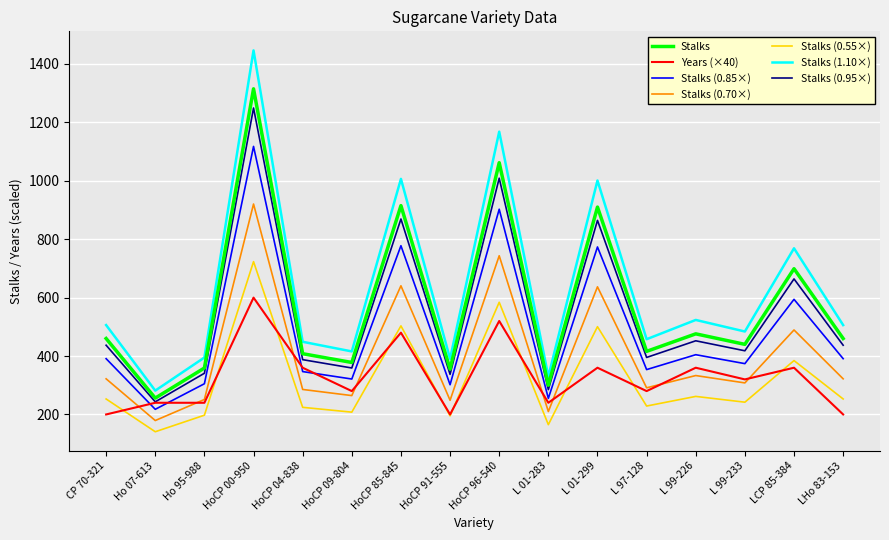

What is the total value across all series at L 01-283?

1785.0